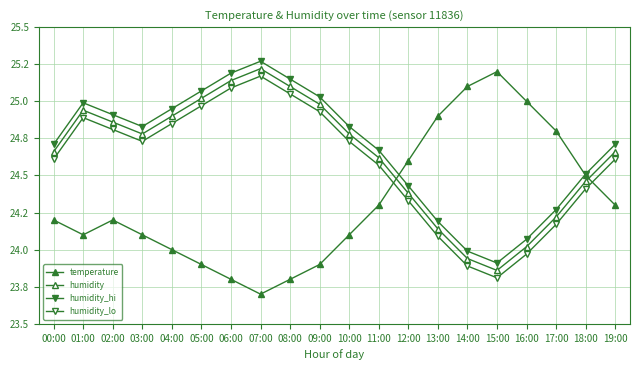

True or false: humidity_lo and humidity cross at least once.

False